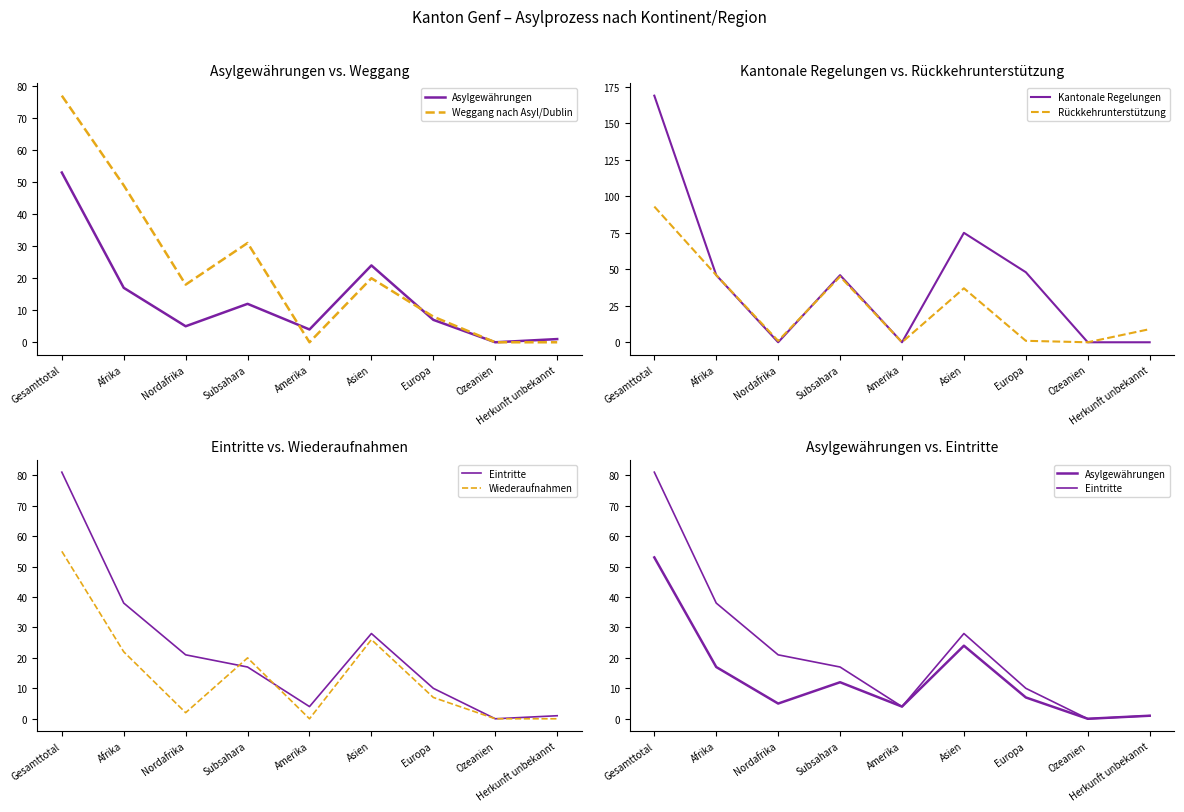

How many Weggang nach Asyl/Dublin values are between 0 and 31?

7